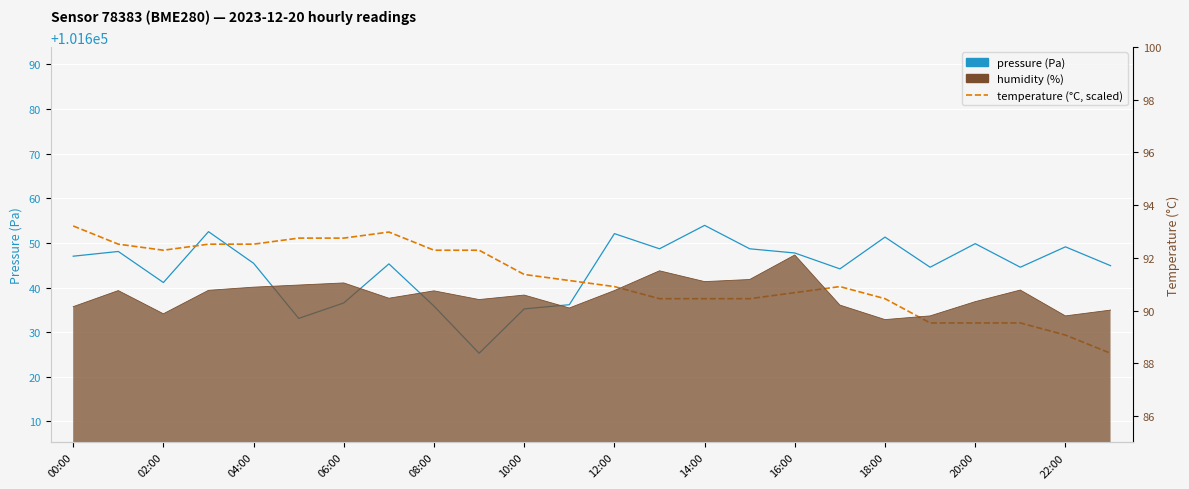

The pressure series shows 101653.9 at 14:00. True or false?

True